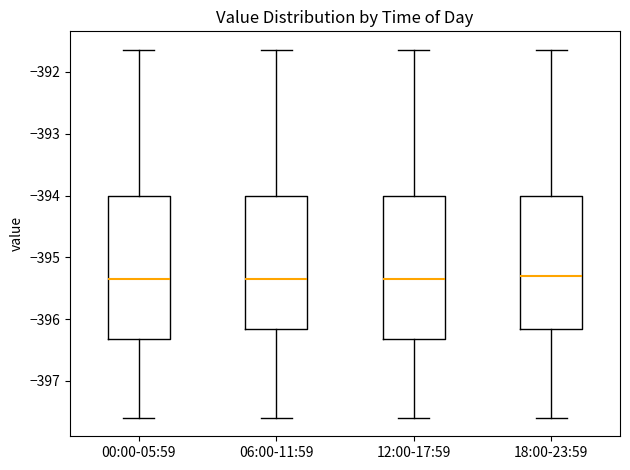

Reading left to right, transcribe this box plot: for each box, give where its median line is, the range the box spans, and where its two whiskers end, as read against the y-axis. The values are not printed on the chart, so give them approximately, as read against the axis.

00:00-05:59: median -395.3, box -396.3 to -394.0, whiskers -397.6 to -391.6
06:00-11:59: median -395.3, box -396.2 to -394.0, whiskers -397.6 to -391.6
12:00-17:59: median -395.3, box -396.3 to -394.0, whiskers -397.6 to -391.6
18:00-23:59: median -395.3, box -396.2 to -394.0, whiskers -397.6 to -391.6